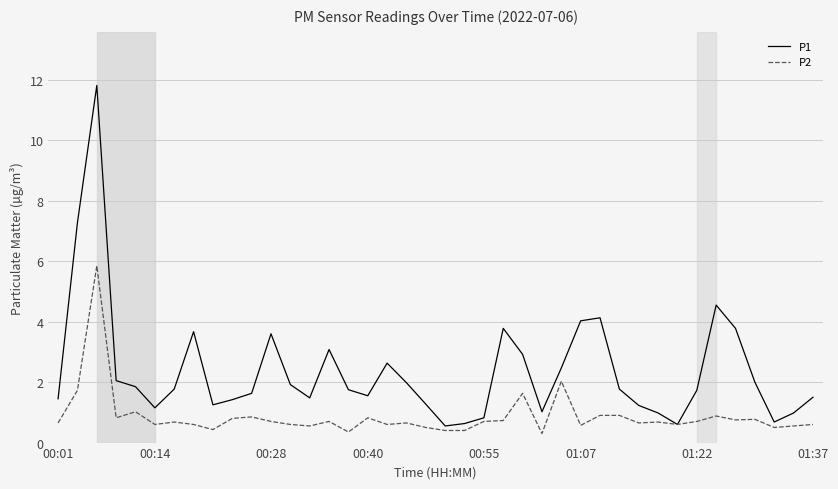

Which series has the largest total across all categories?

P1